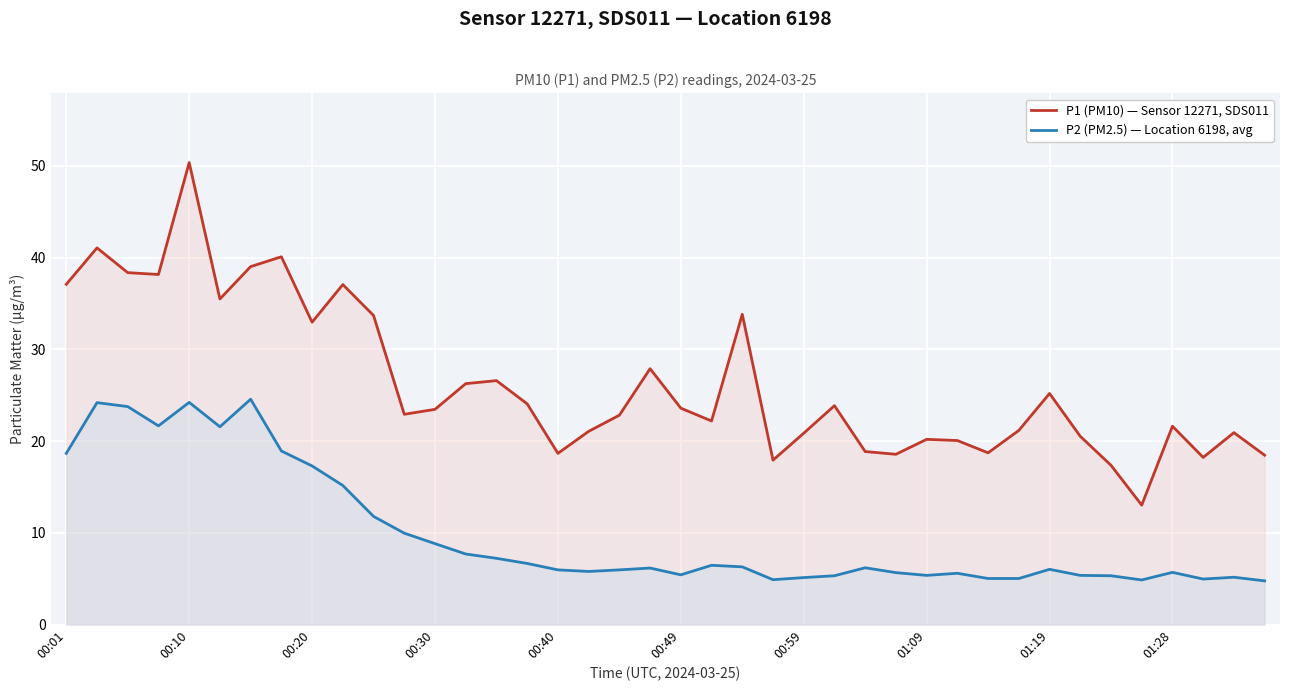

At which category is the sum across all series the highest?

00:10